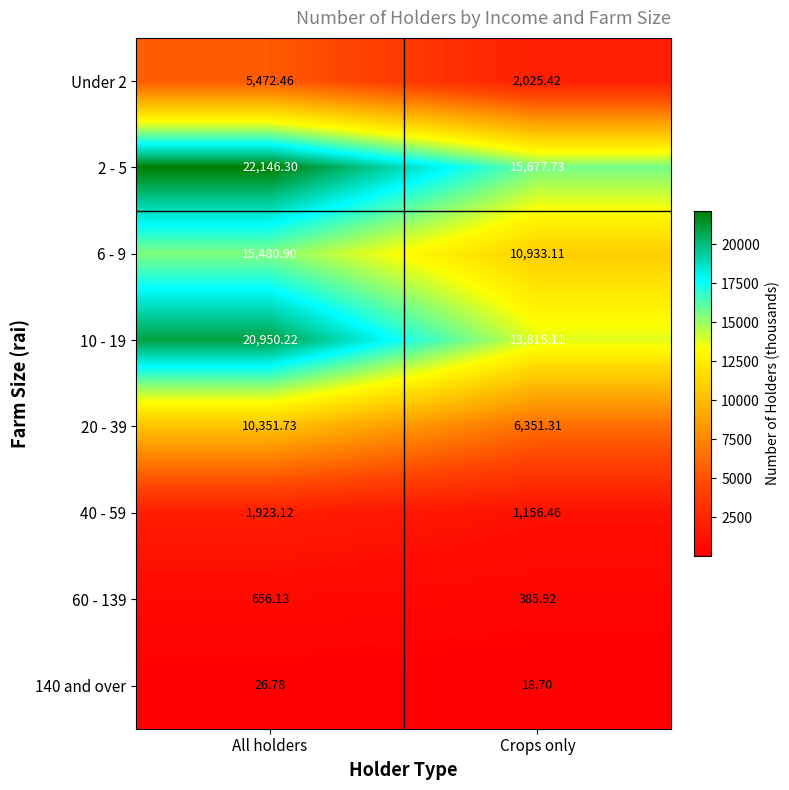

How many categories are shown in the chart?

2